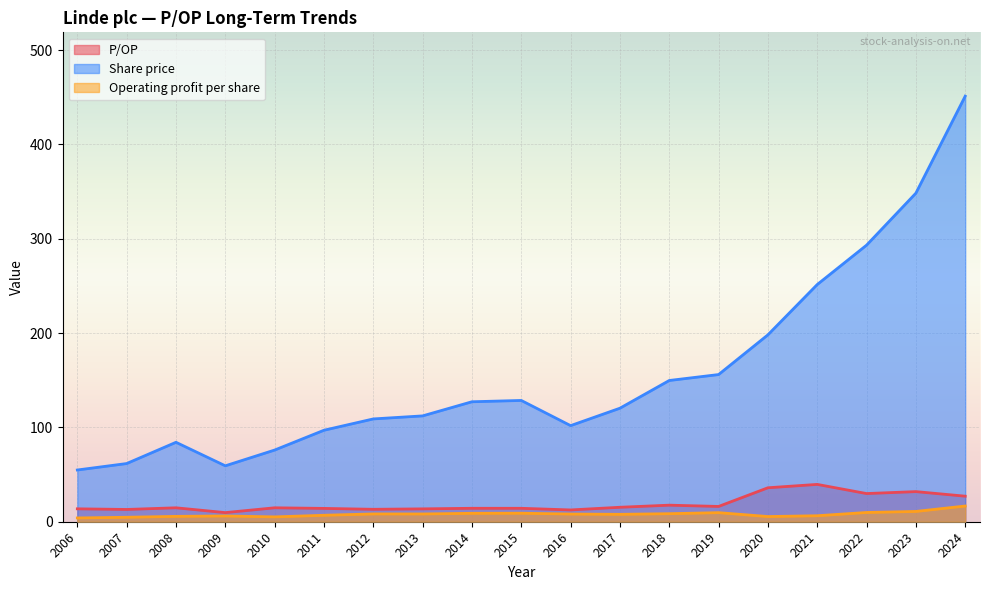

What is the value of the Operating profit per share point at the 10th from the left?

9.0